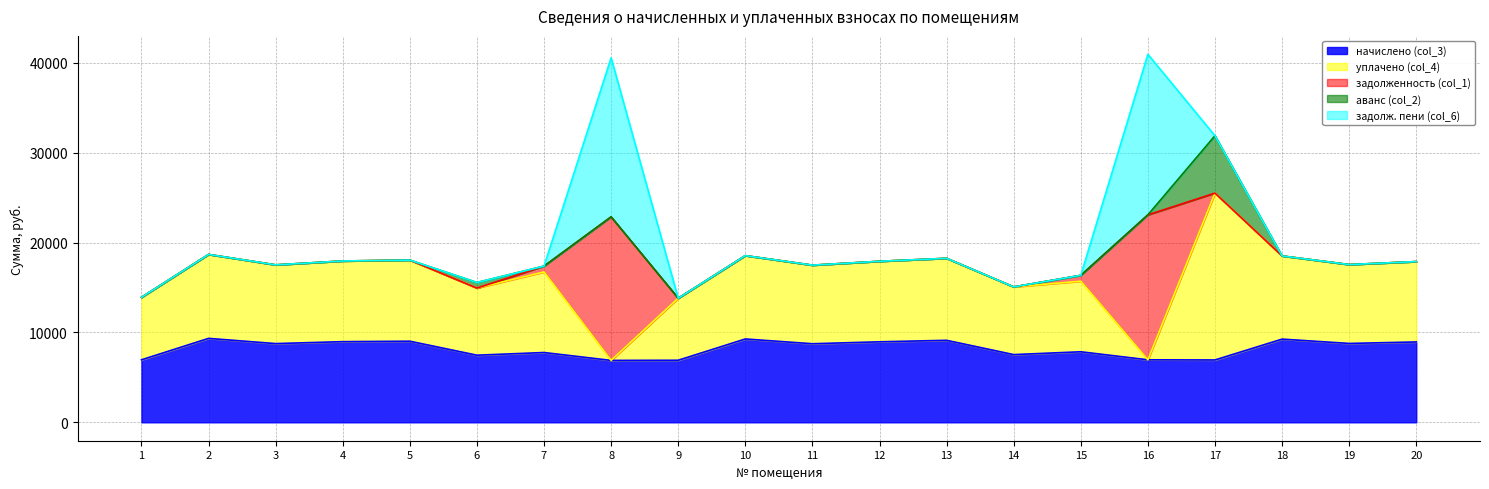

How many values in the задолж. пени (col_6) series exceed 0?

2